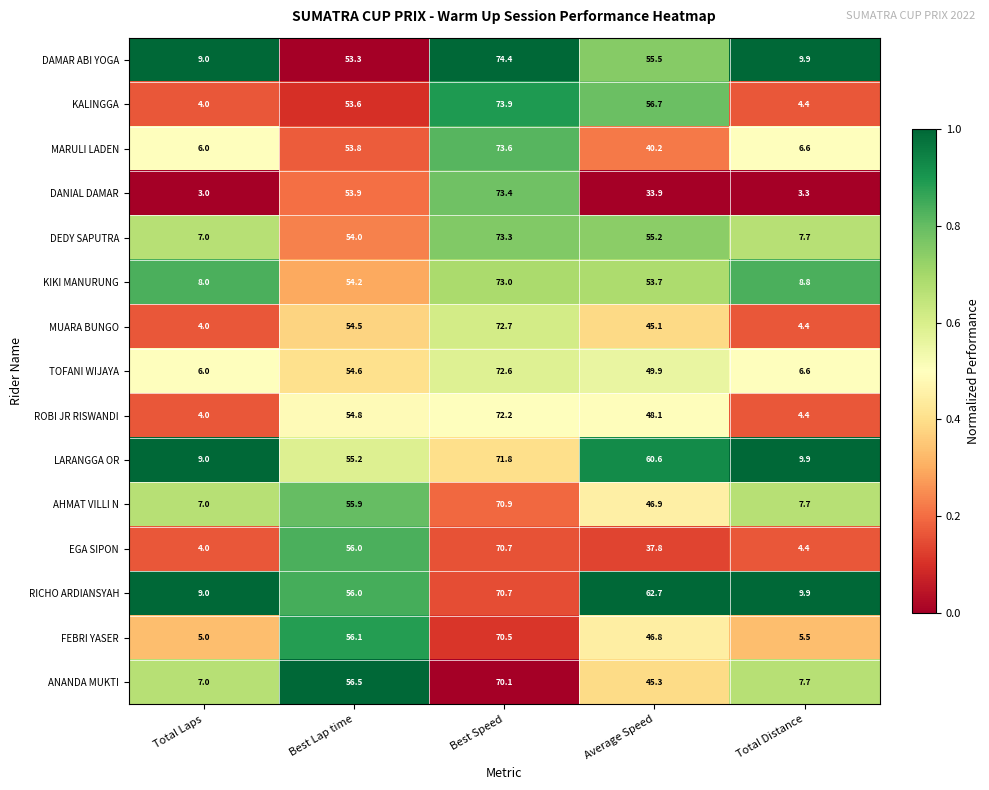

What is the minimum value shown in the chart?

3.0